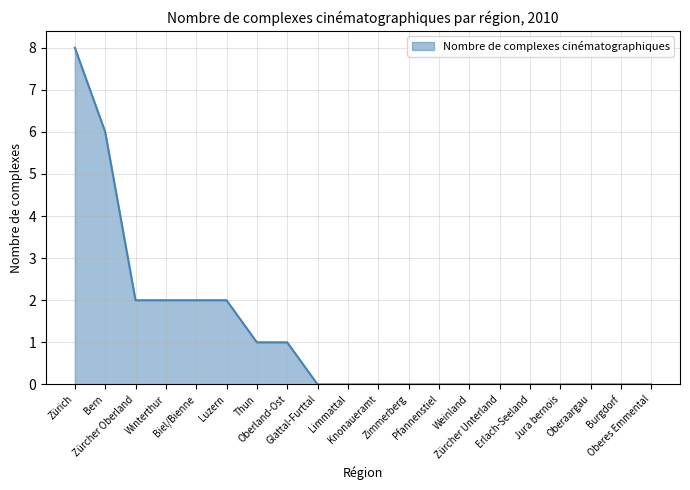

What is the maximum value shown in the chart?

8